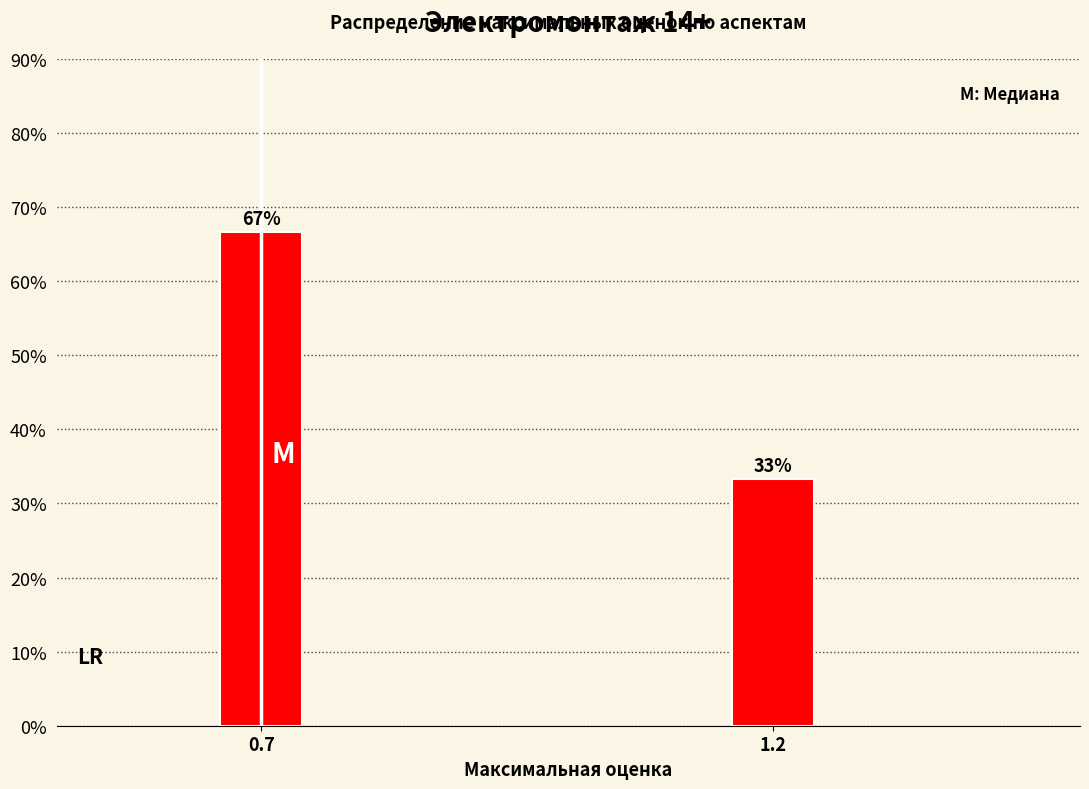

What is the average value?

50.0